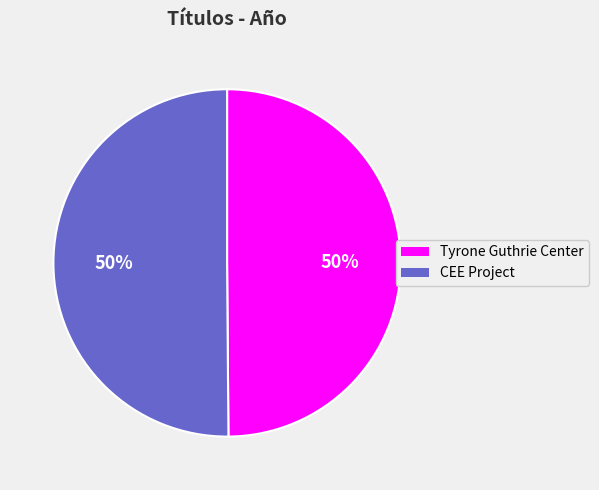

True or false: Tyrone Guthrie Center accounts for 50% of the total.

True